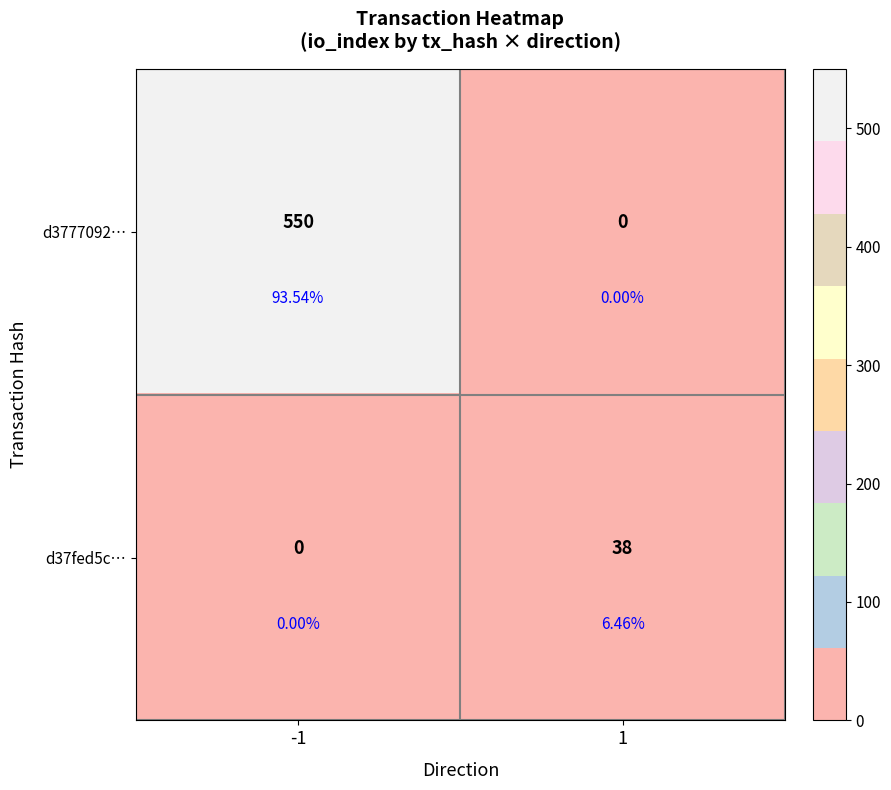

At how many categories does at least one series exceed 77?

1